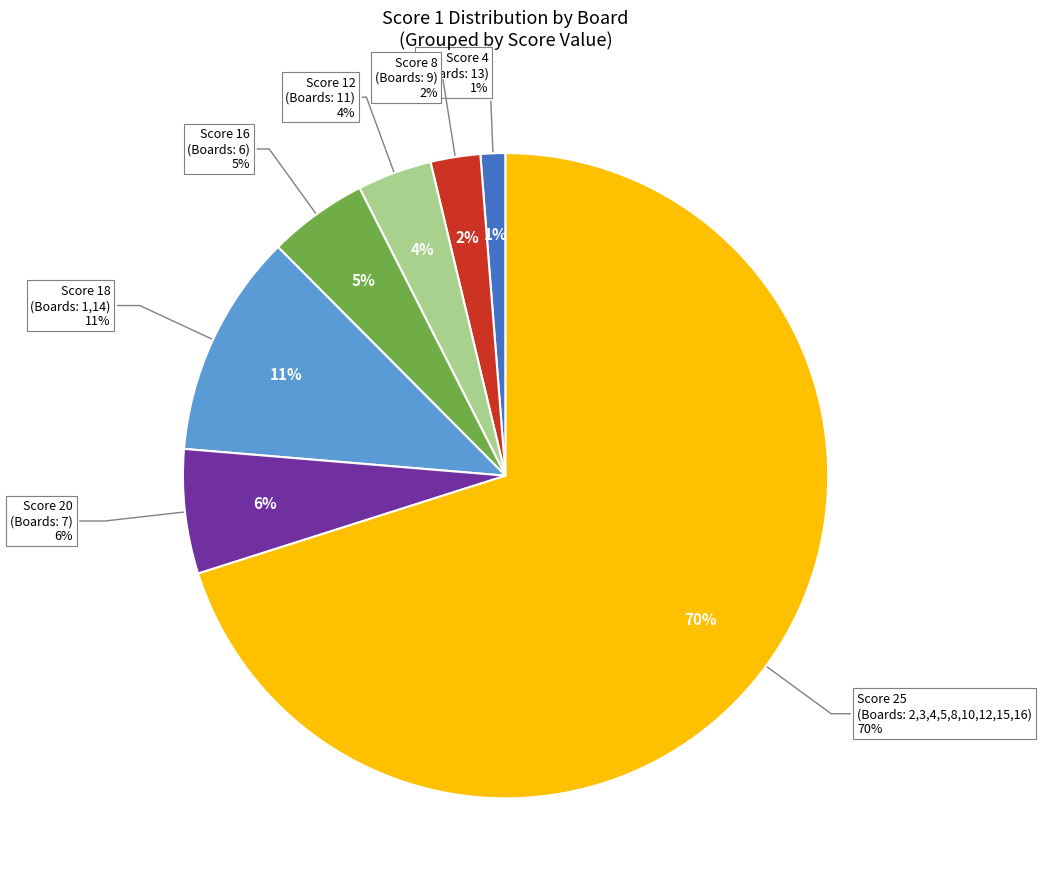

Between Board 2 (25) and Board 14 (18), which is larger?

Board 2 (25)